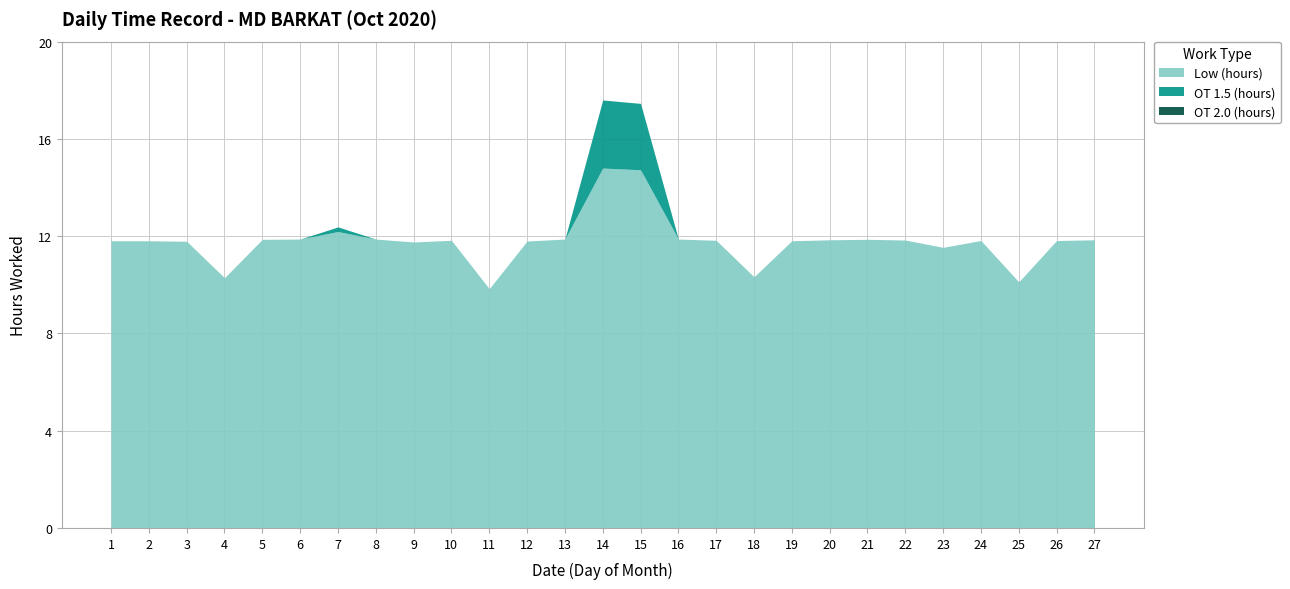

Rank the series at 18 from lowest to highest value.

OT 1.5 (hours), OT 2.0 (hours), Low (hours)